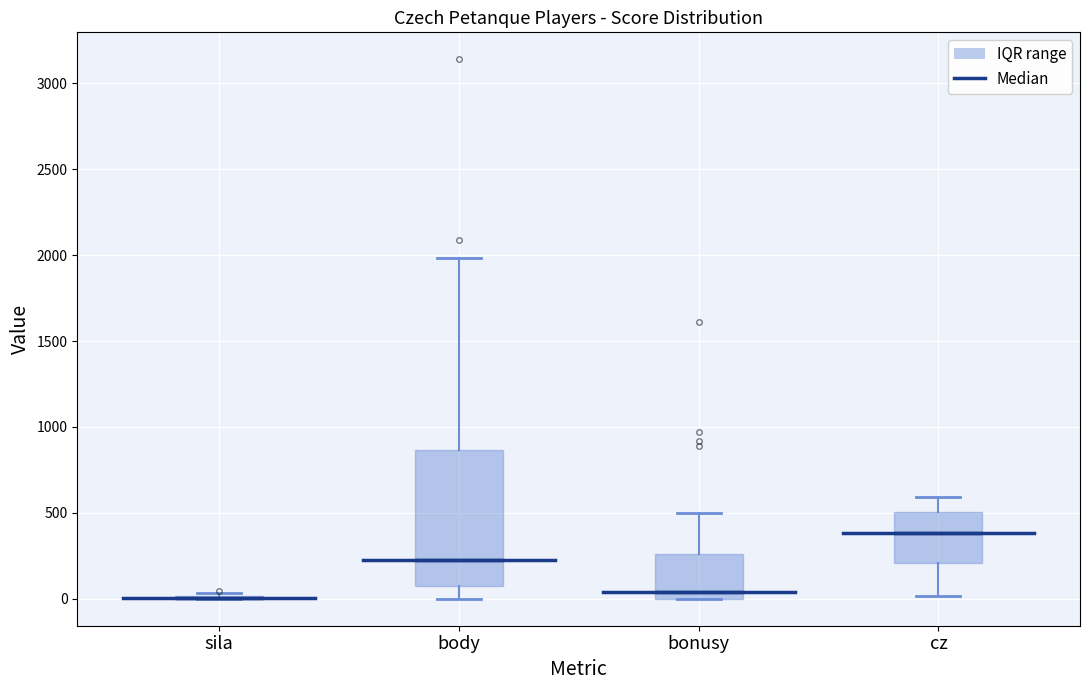

Which box is the tallest, from its lower edge to its upper edge?

body